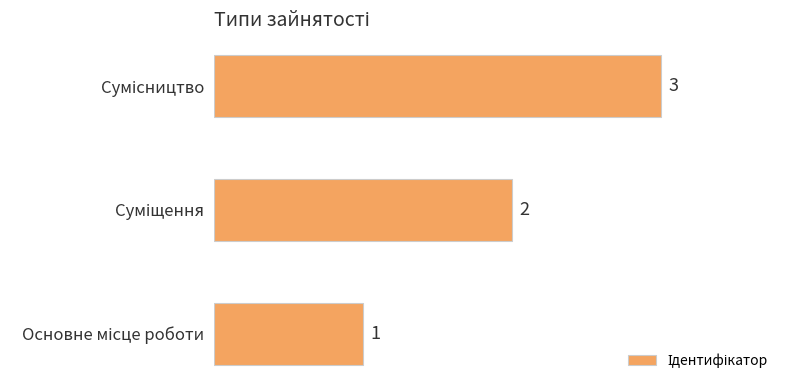

What is the sum of all values?

6